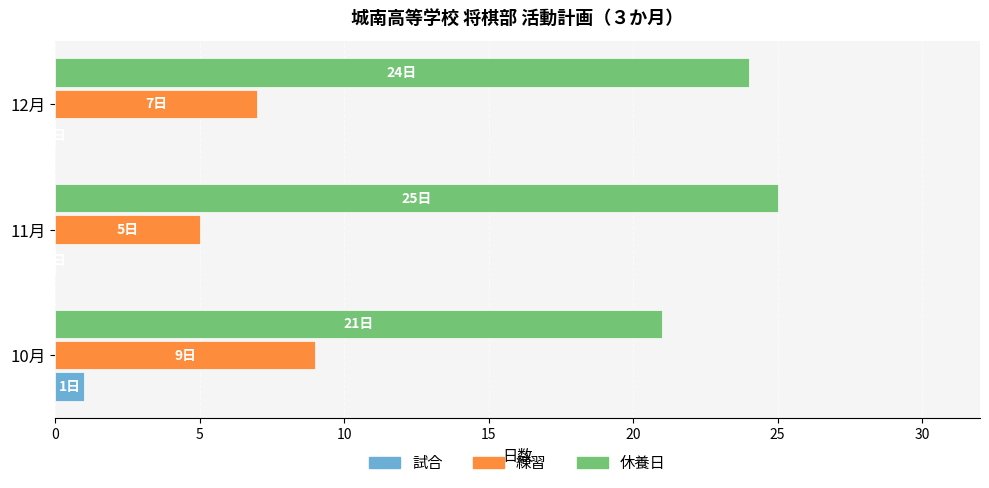

What is the sum of all 練習 values?

21